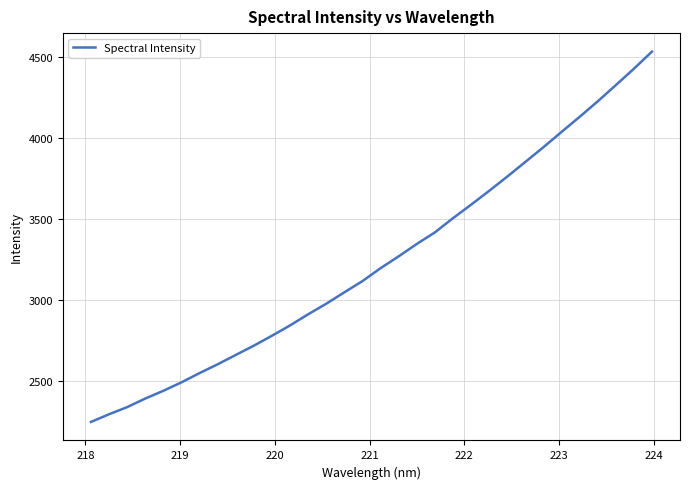

Is this an area chart (filled region under the line)?

No